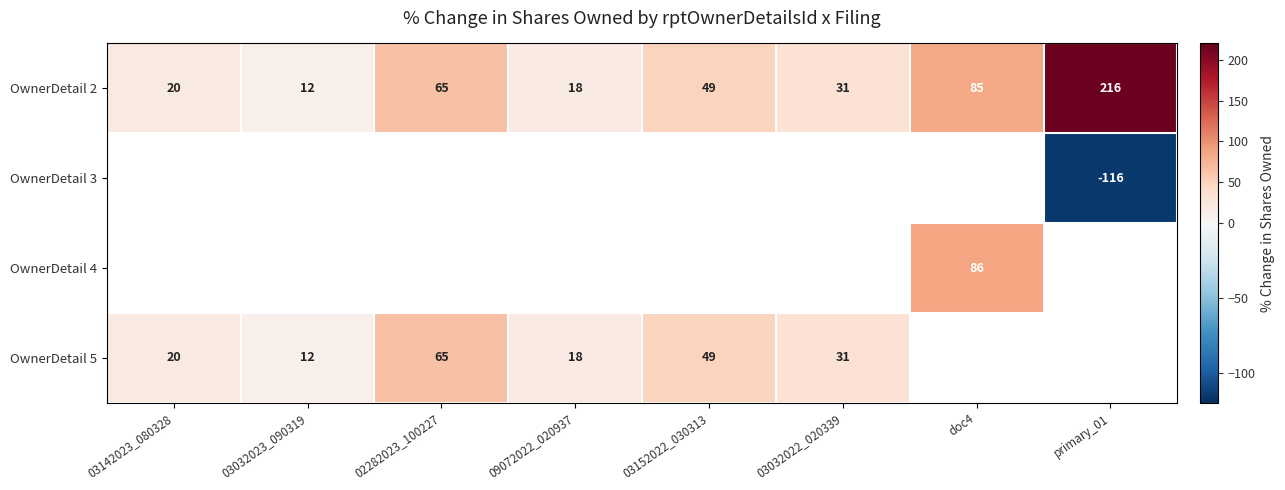

What is the maximum value shown in the chart?

216.0